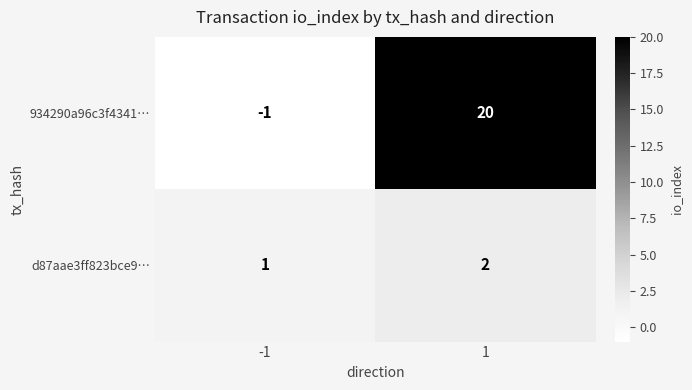

What is the sum of the d87aae3ff823bce9… values at 1 and -1?

3